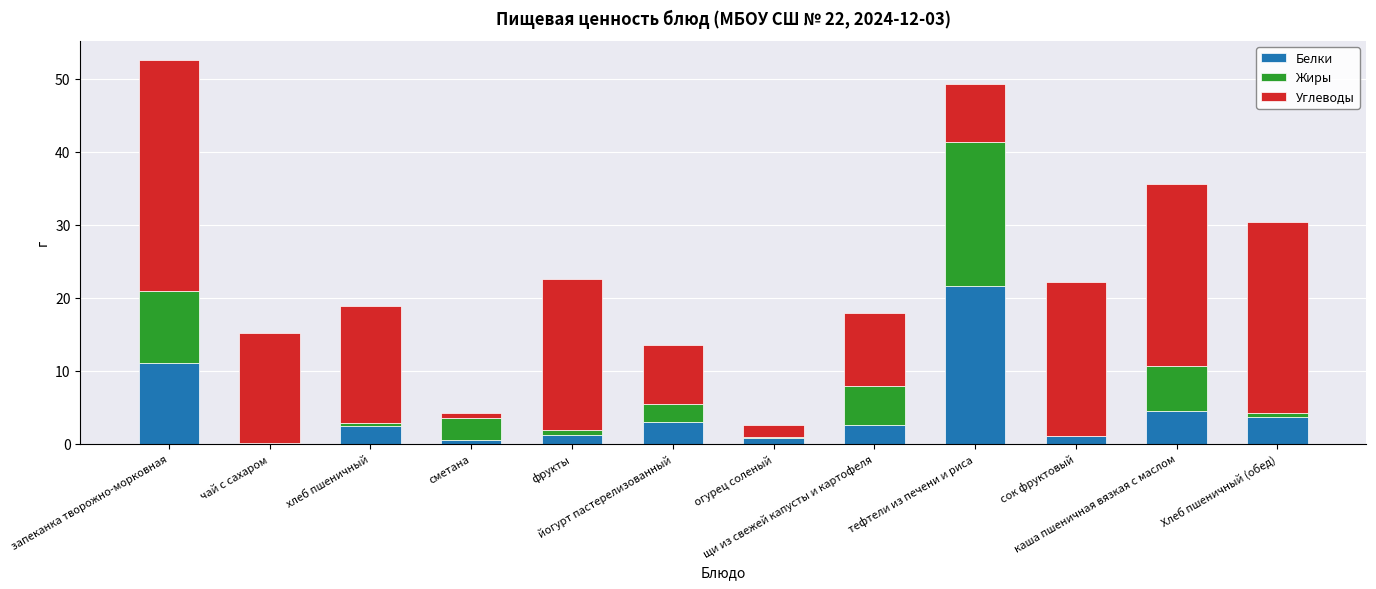

What is the maximum value for Белки?

21.6